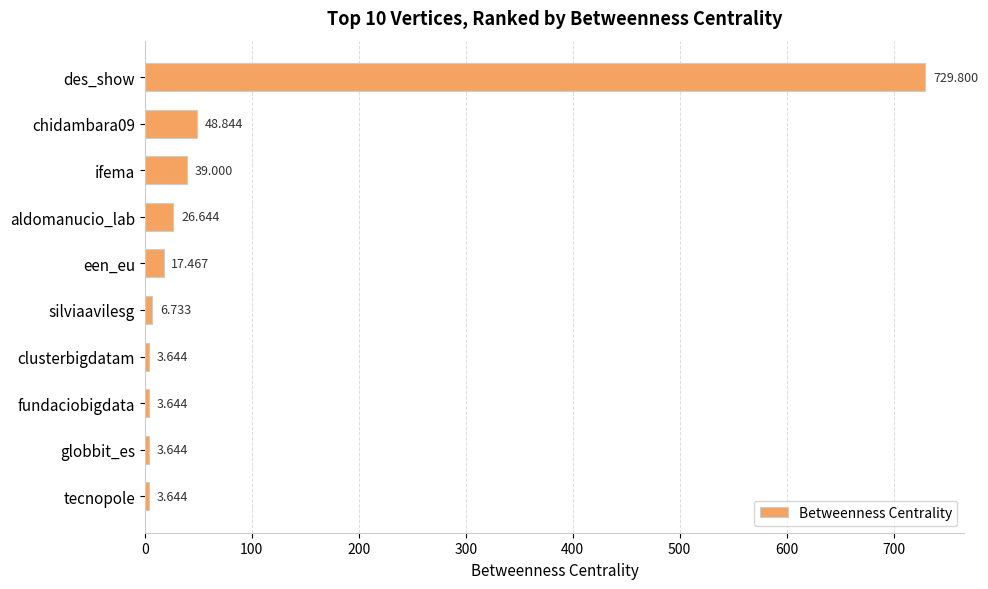

Between aldomanucio_lab and een_eu, which is larger?

aldomanucio_lab